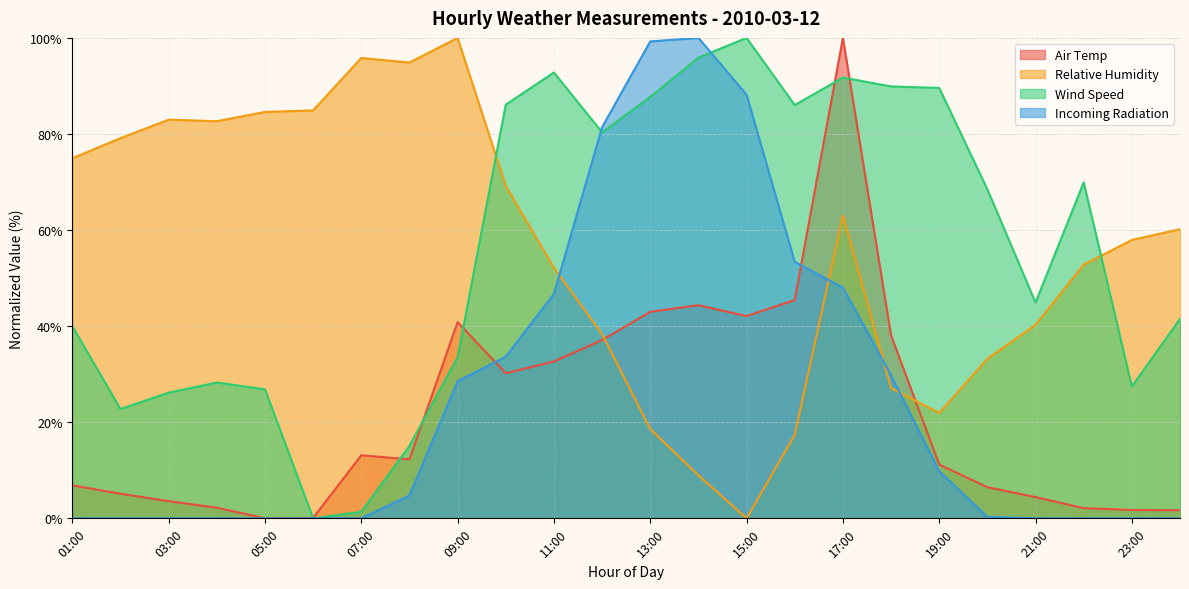

What position from the right is 00:00?

1